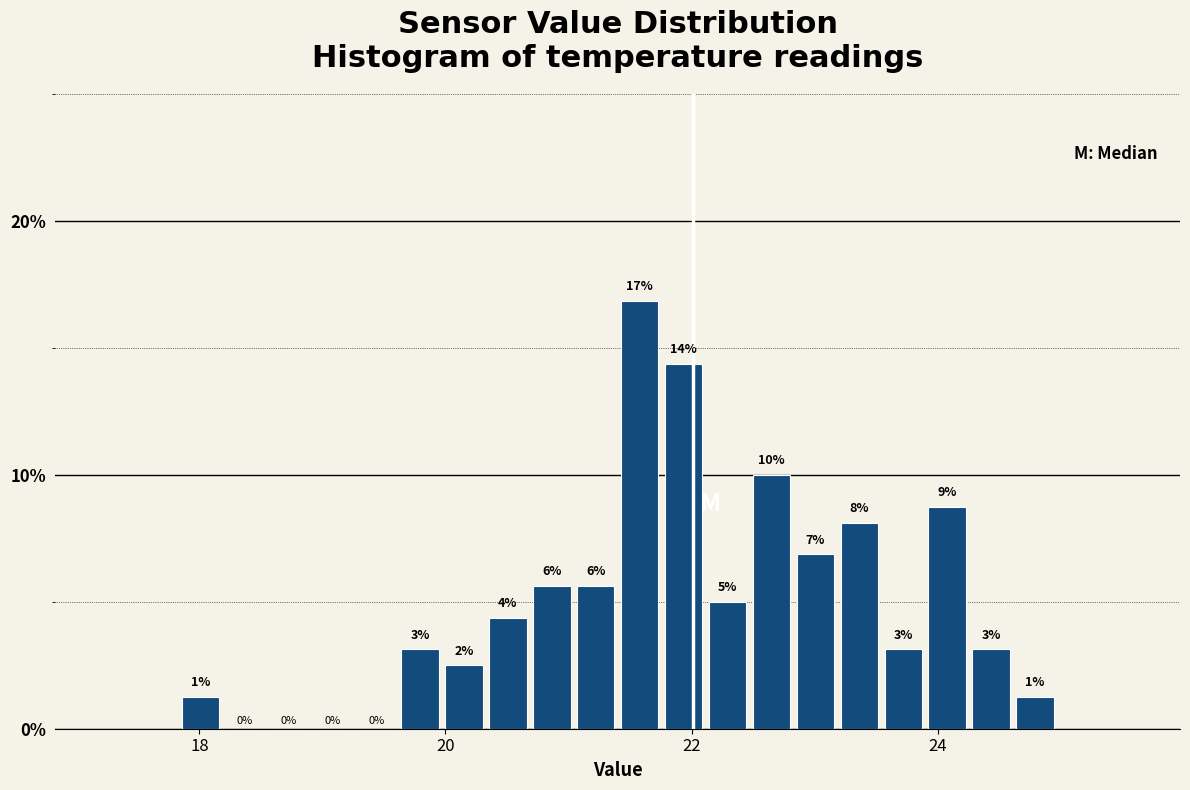

Read against the x-axis, roughly where is the centre of the tallest bar?

21.6